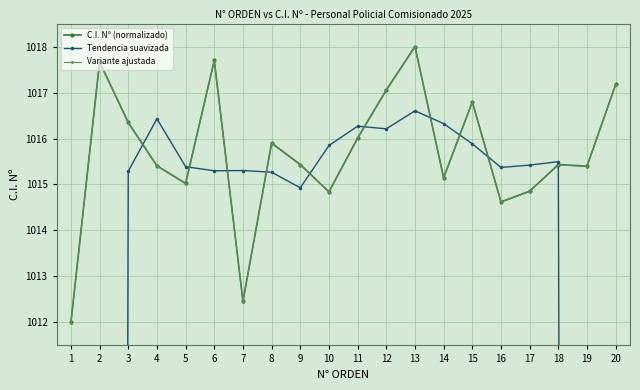

List the series in order of their peak value, highest first.

C.I. Nº (normalizado), Variante ajustada, Tendencia suavizada